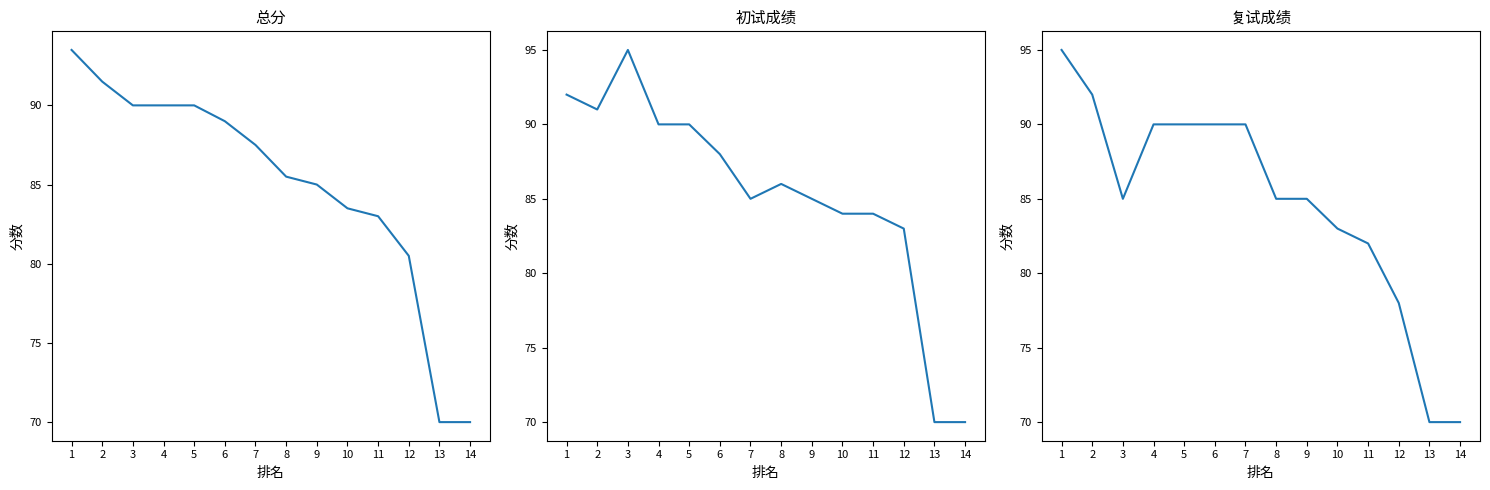

What is the sum of all 复试成绩 values?

1185.0